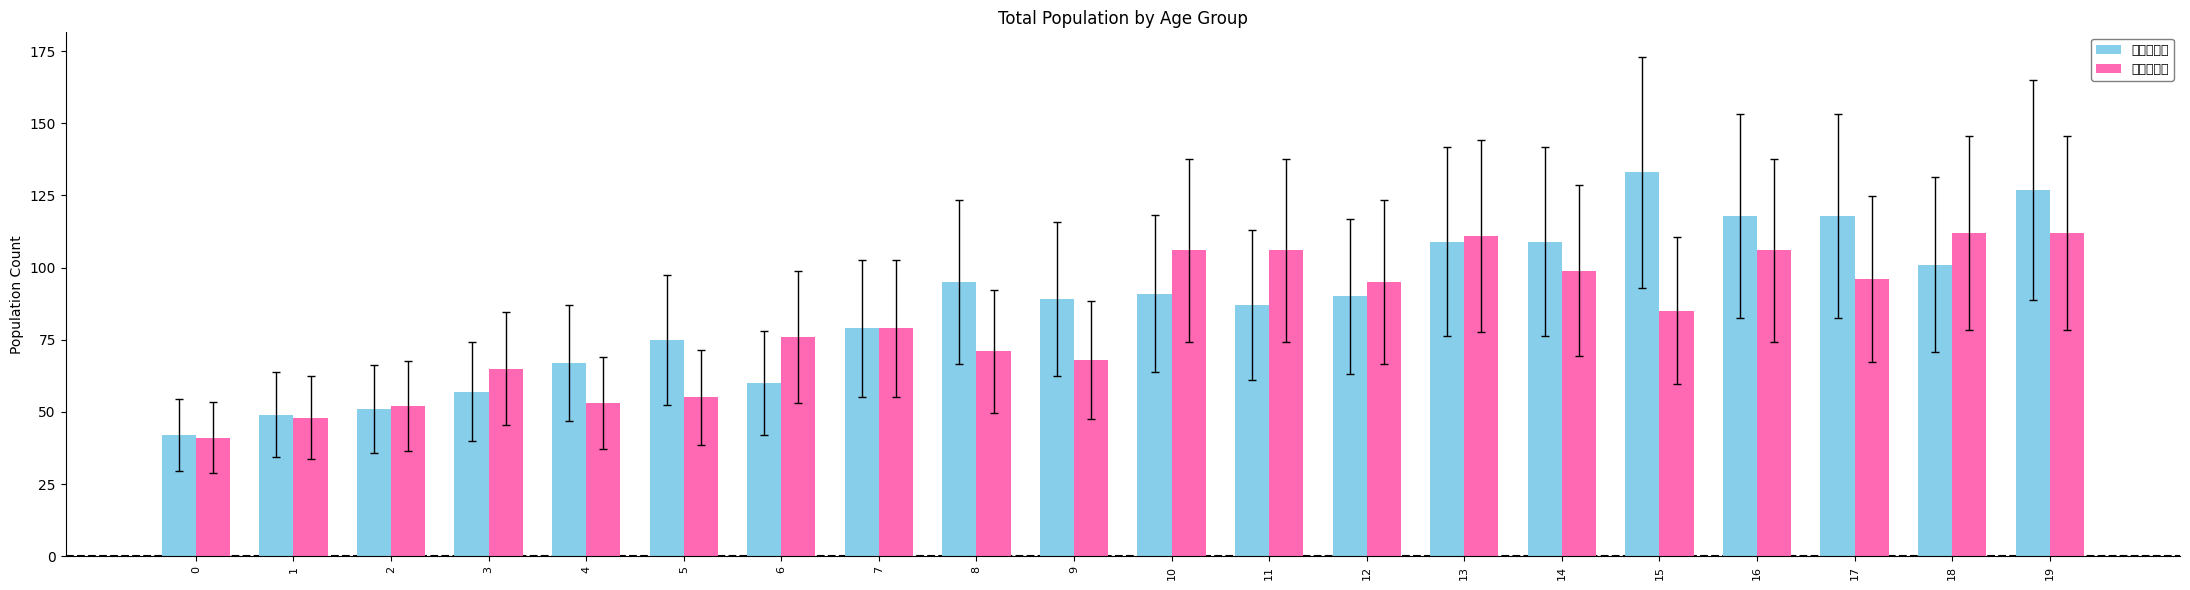

Where is 男（全体） nearest to the value 87?

11